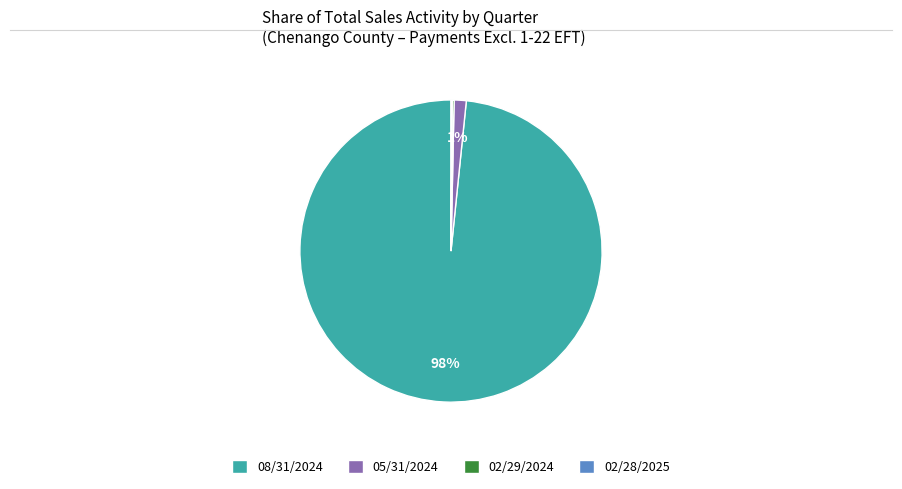

To the nearest percent, what is the average slice percentage?

25%